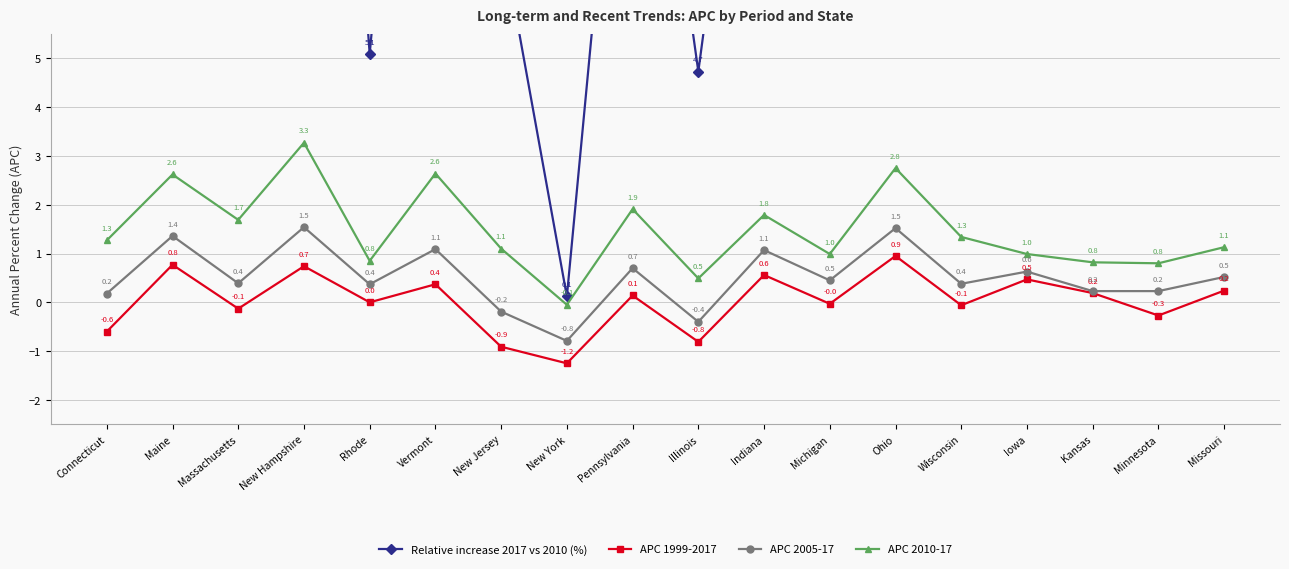

What is the label of the 1st point from the right?

Missouri